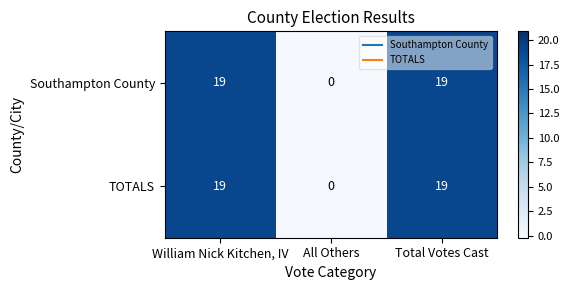

The Southampton County series shows 9 at Total Votes Cast. True or false?

False